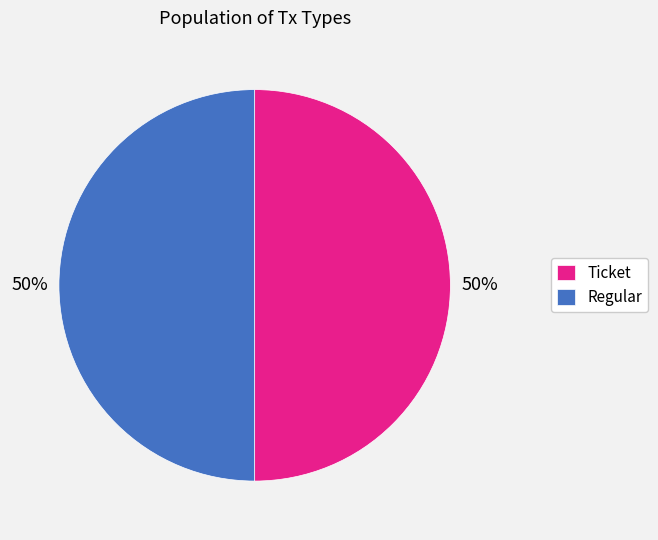

What is the ratio of the value at Ticket to the value at Regular?

1.0